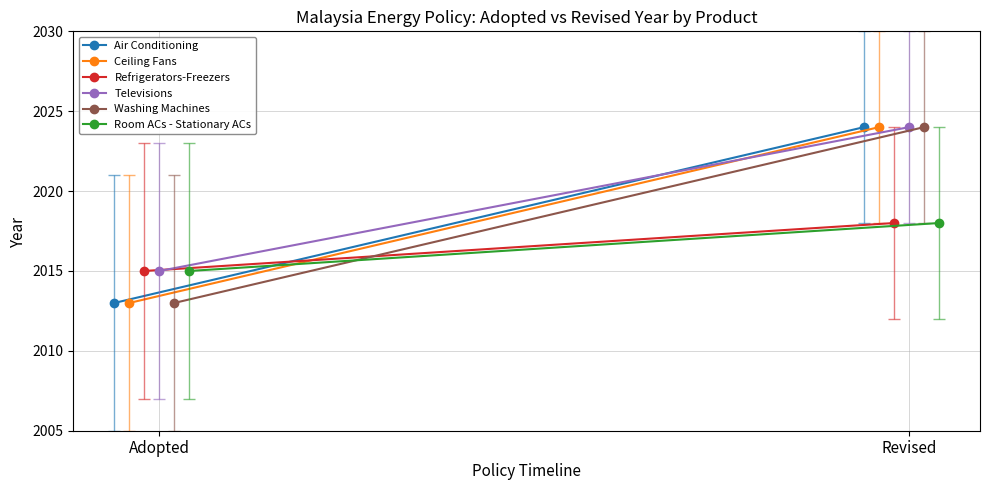

What is the sum of all Air Conditioning values?

4037